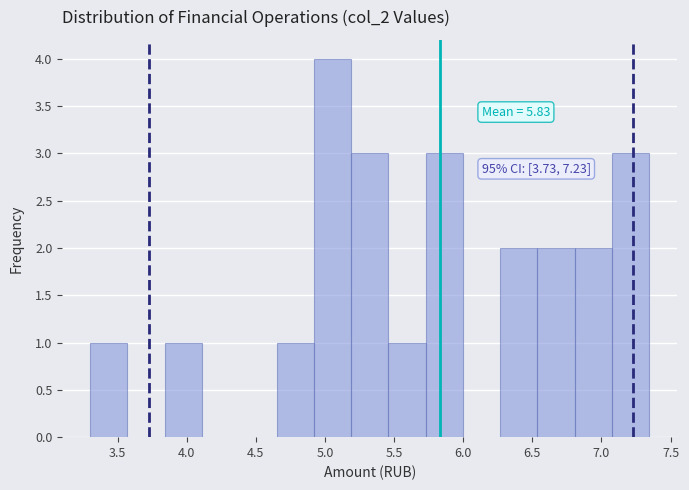

Which range on the x-axis has the tallest bar?

4.90 to 5.20